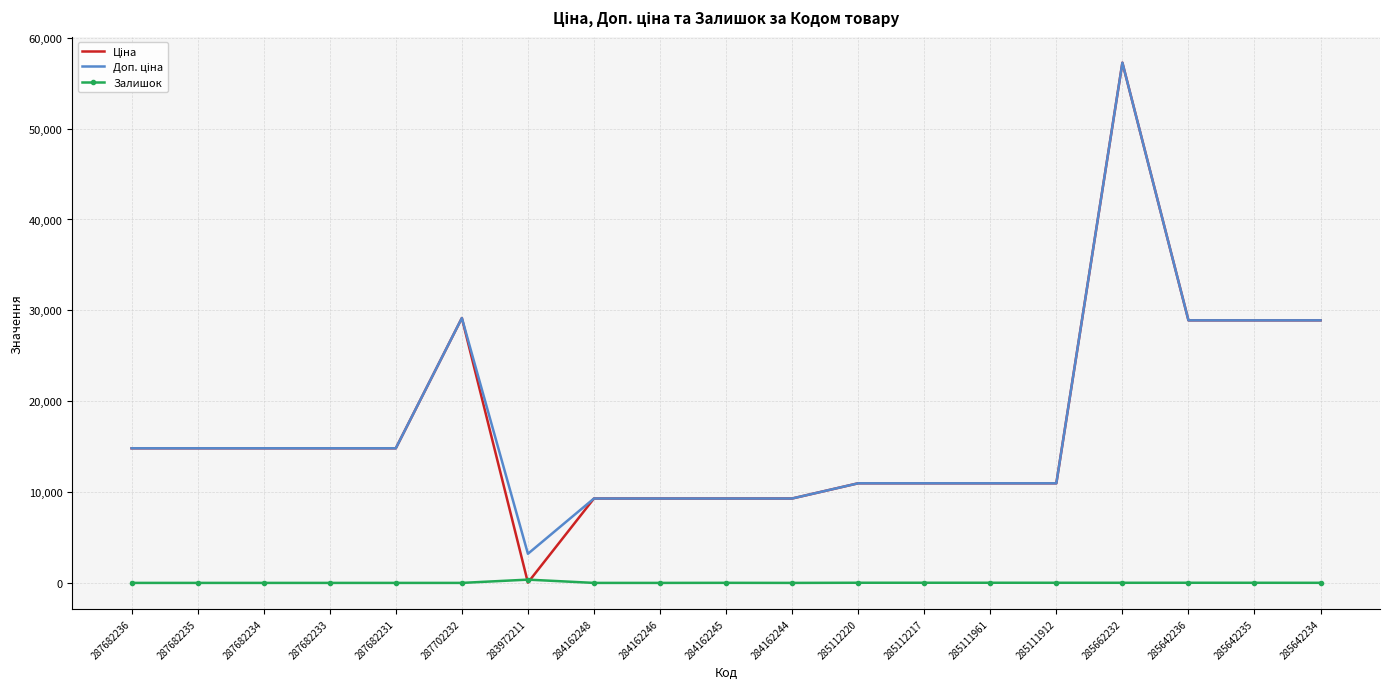

True or false: Залишок has a value of 17.0 at 285112220.

True